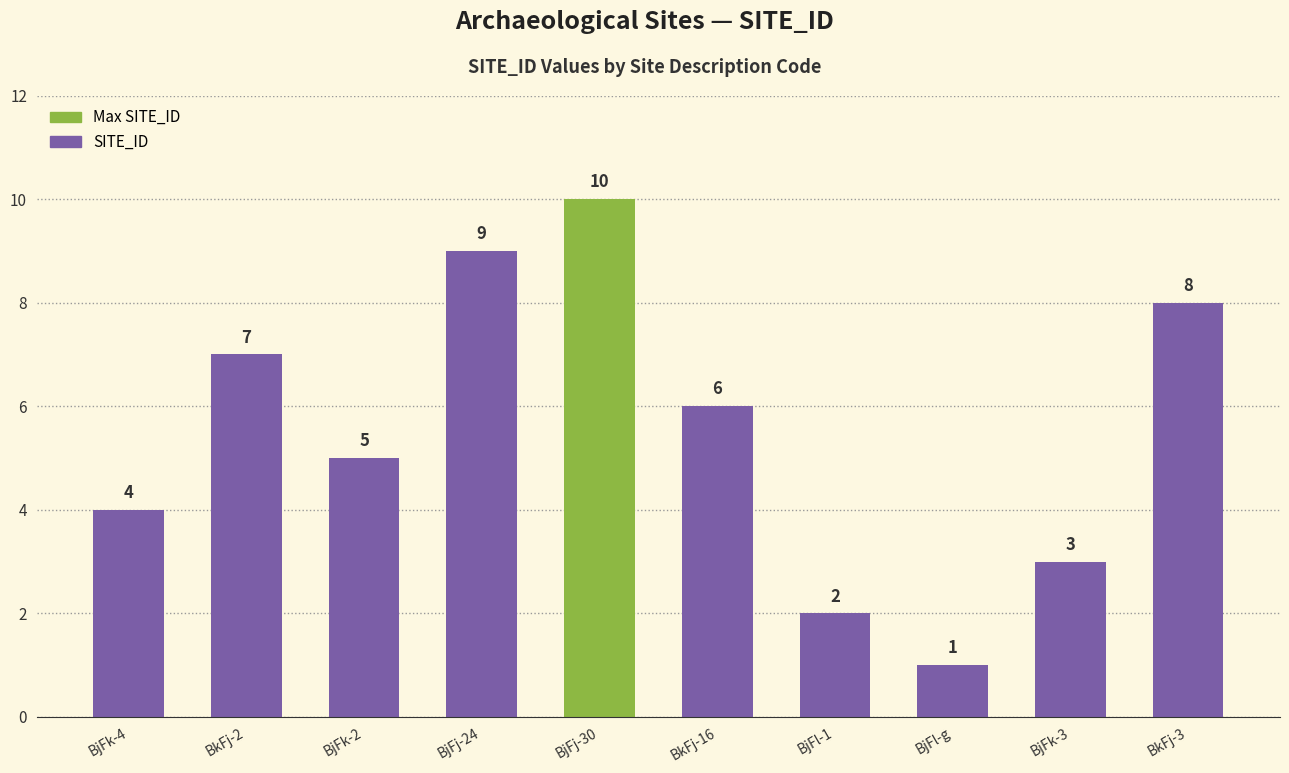

Which has a higher value, BjFk-4 or BjFk-3?

BjFk-4